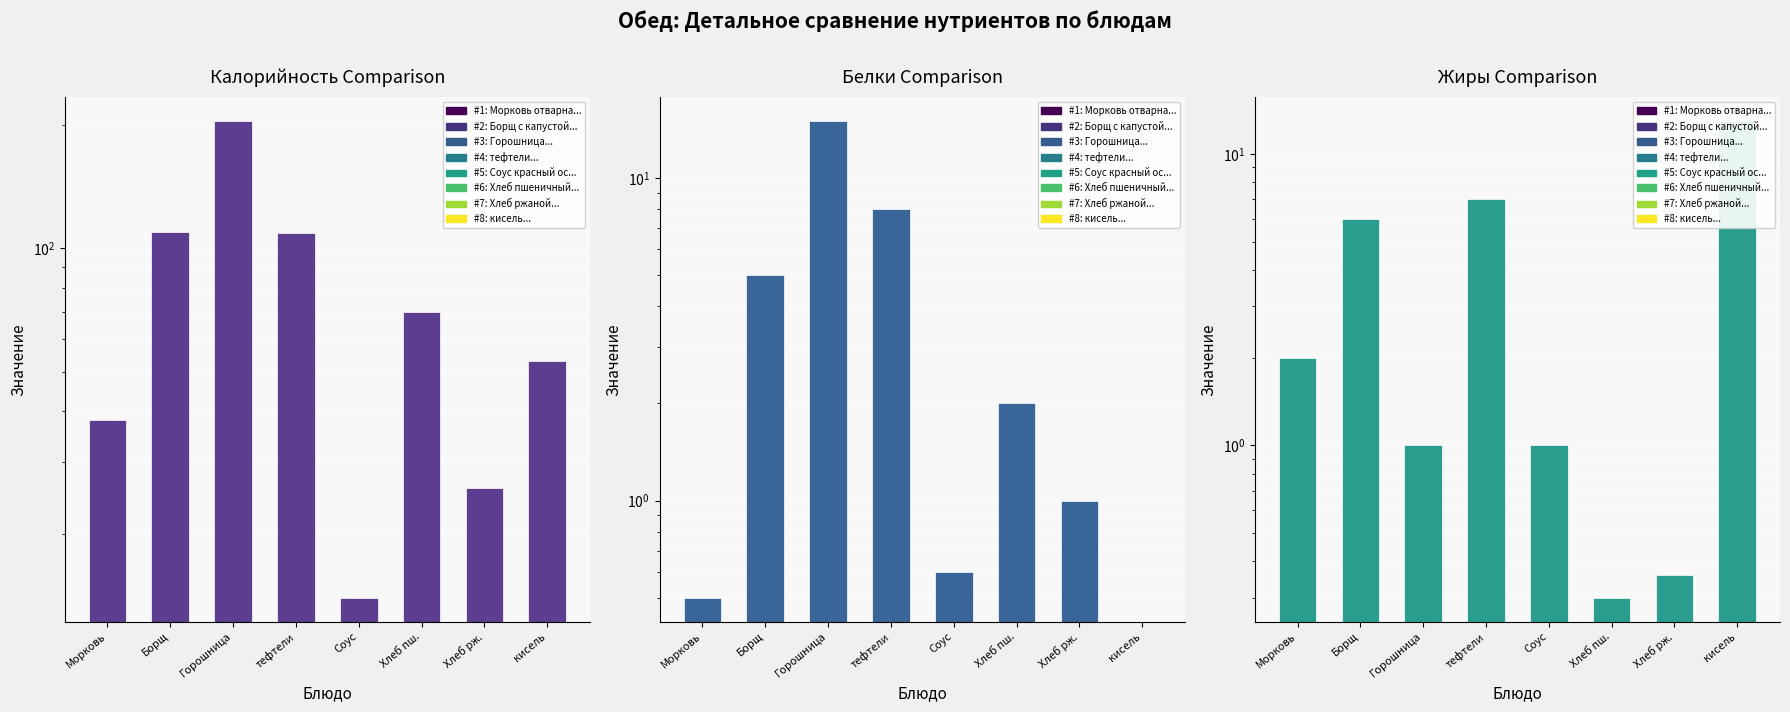

What is the difference between the maximum and minimum values in the Белки series?

15.0